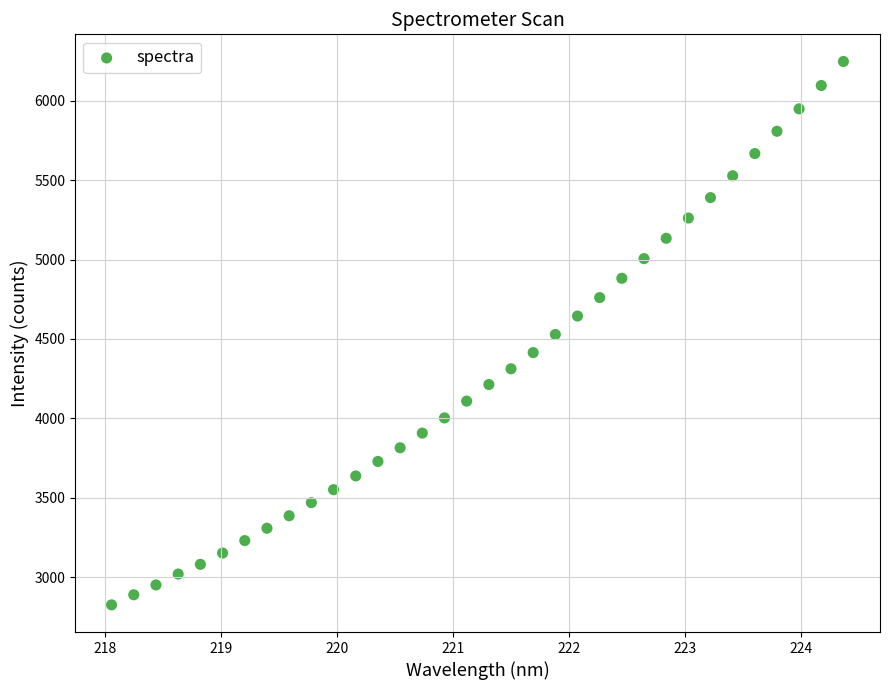

What is the range of X values (max minus min)?

6.3